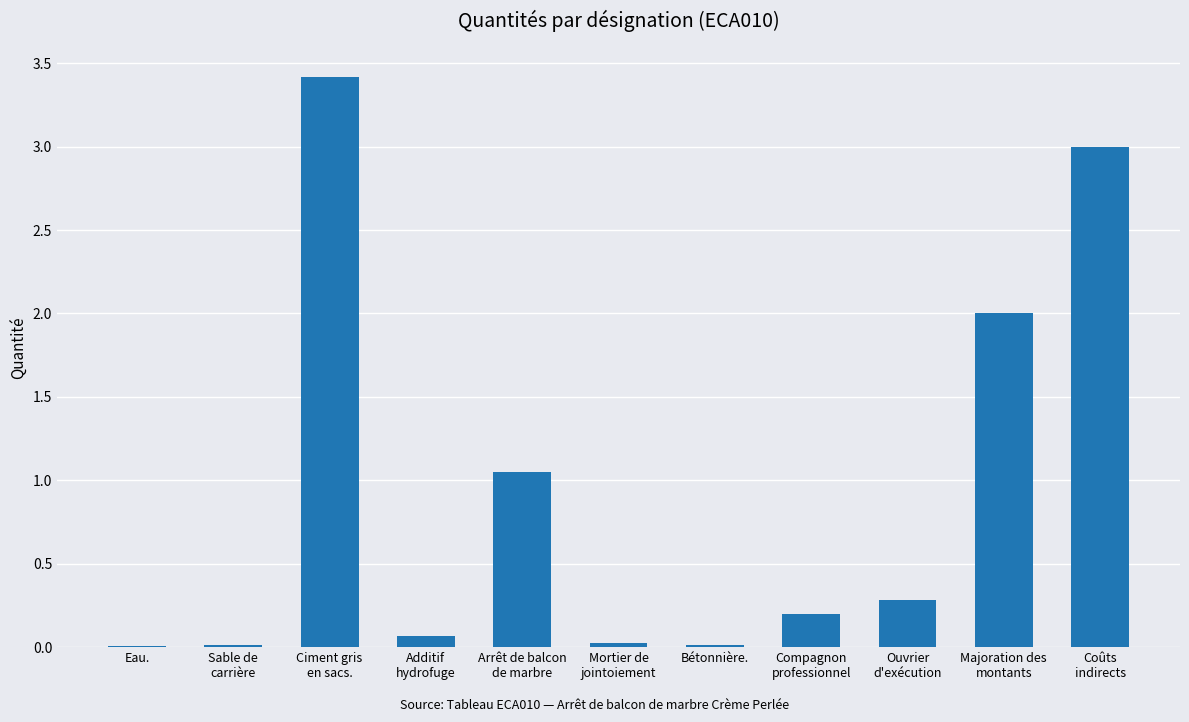

The value at Arrêt de balcon
de marbre is 0.6. True or false?

False